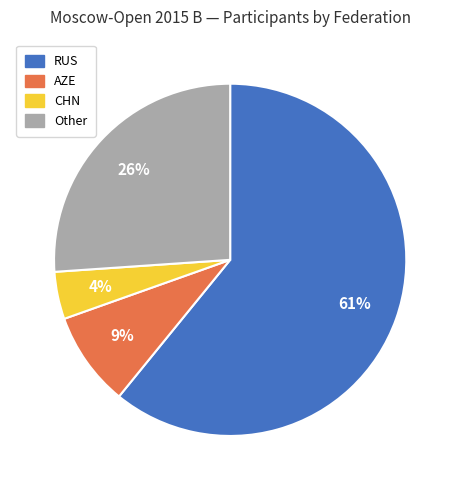

To the nearest percent, what is the difference between the largest and smallest slice percentages?

57%